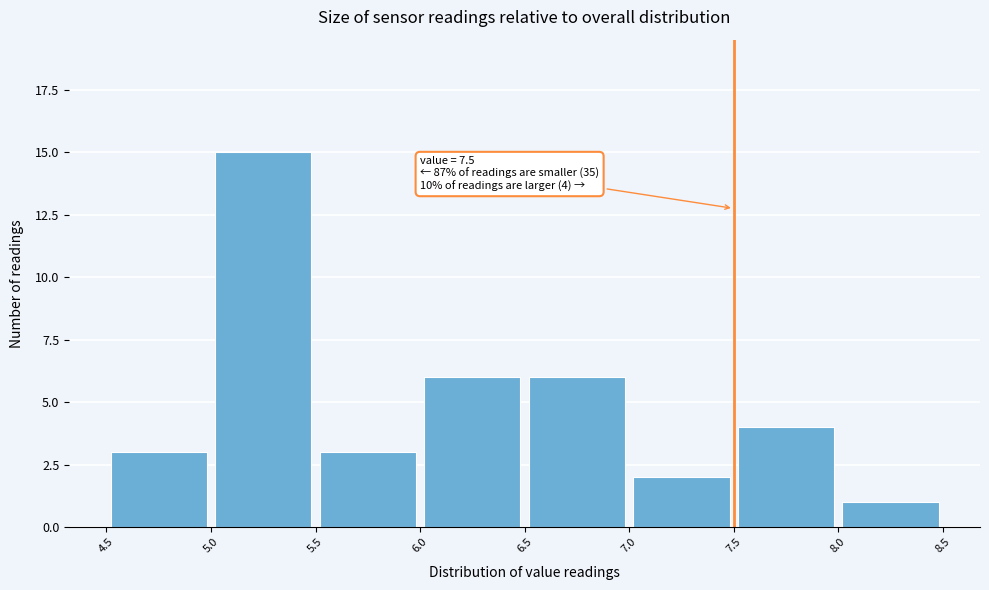

Which range on the x-axis has the tallest bar?

5.0 to 5.5